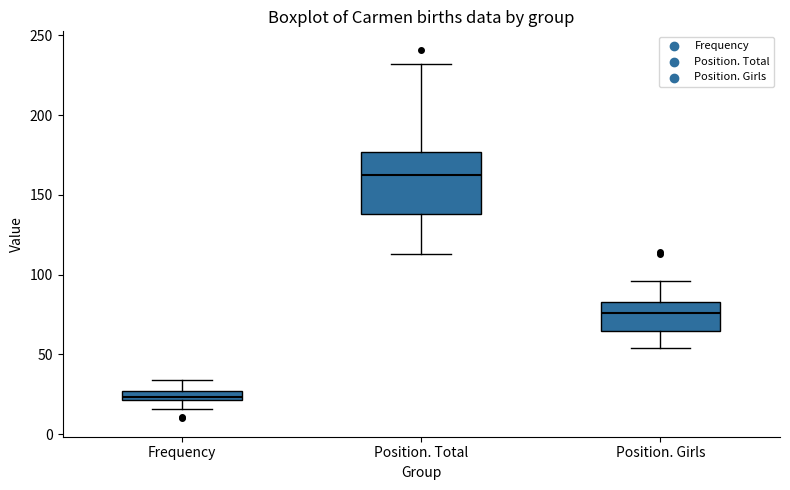

Where does the median line of the box for Position. Total sit on the y-axis? The values are not printed on the chart, so give them approximately, as read against the axis.

165